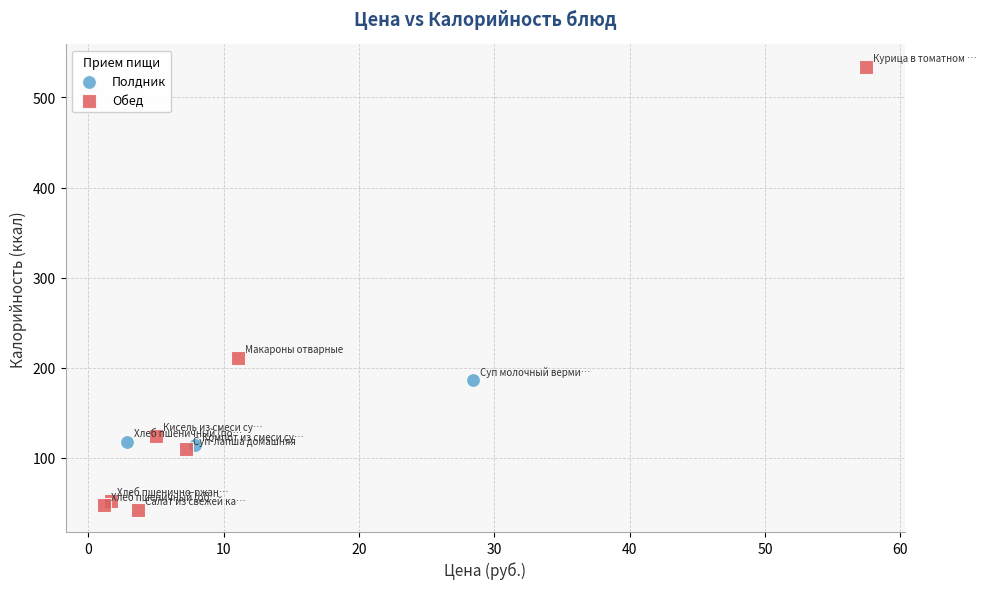

What are all the series names shown in the legend?

Полдник, Обед